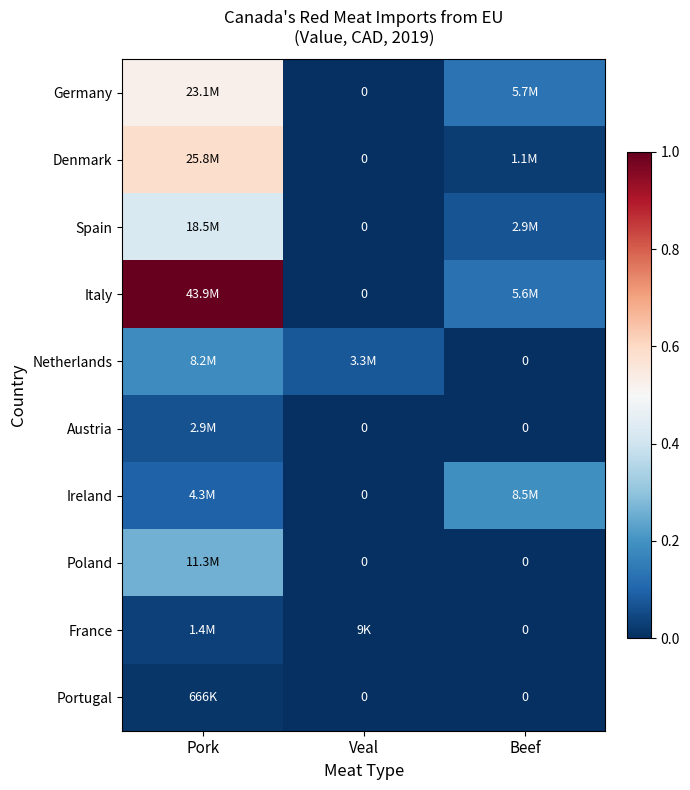

The value of Portugal at Beef is 0.0. True or false?

True